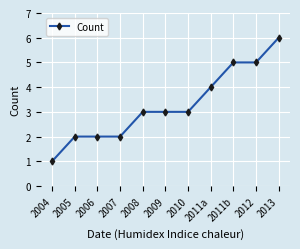

Reading left to right, what are all the values shown in this chart?

1	2	2	2	3	3	3	4	5	5	6